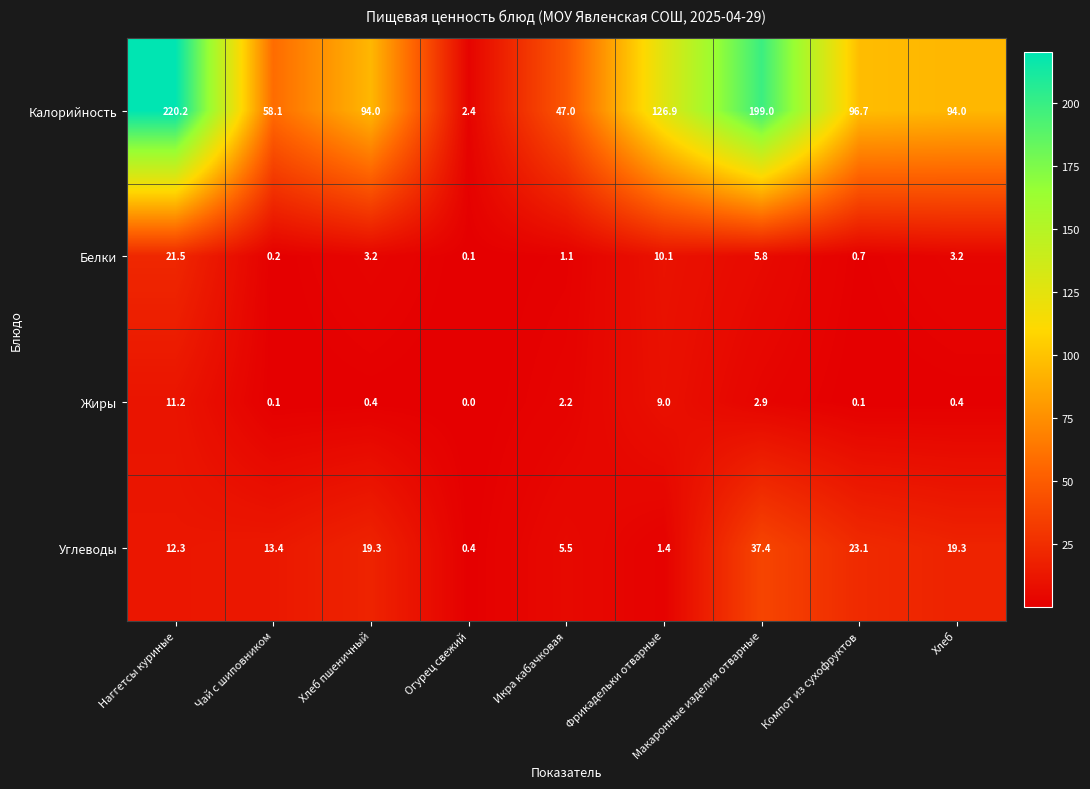

Which label corresponds to the largest value in the chart?

Наггетсы куриные